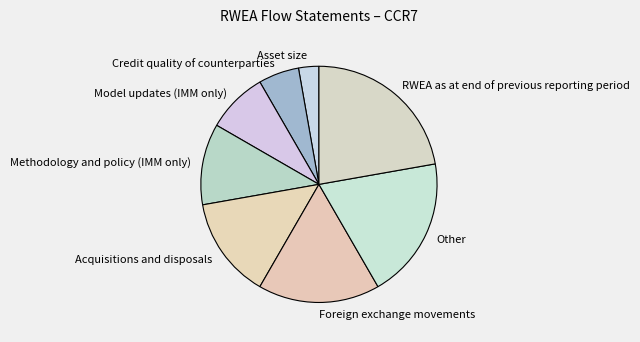

Which slice is the smallest?

Asset size